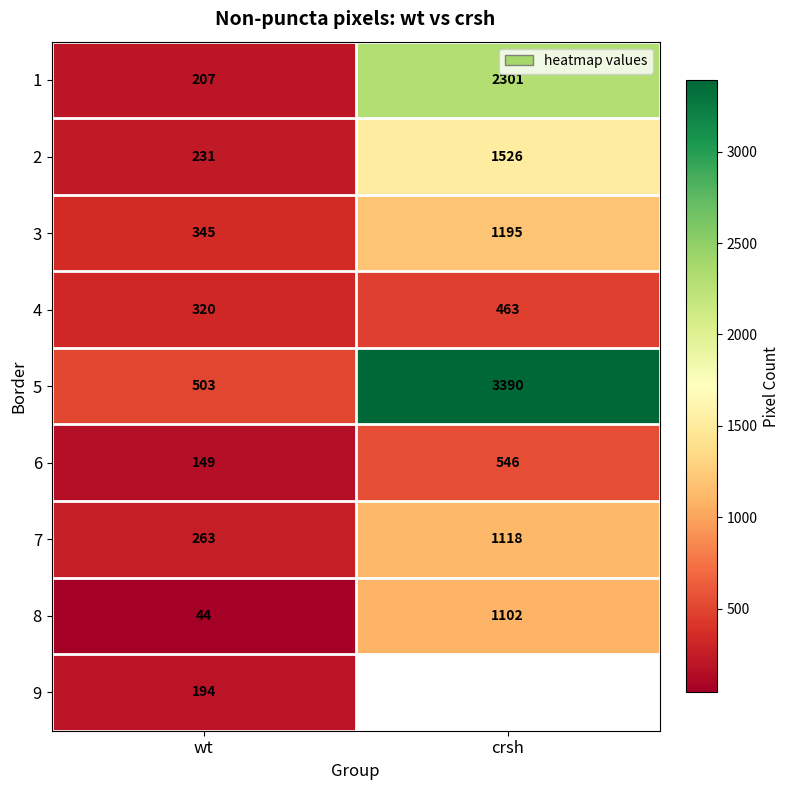

Which has a higher value, crsh or wt?

crsh